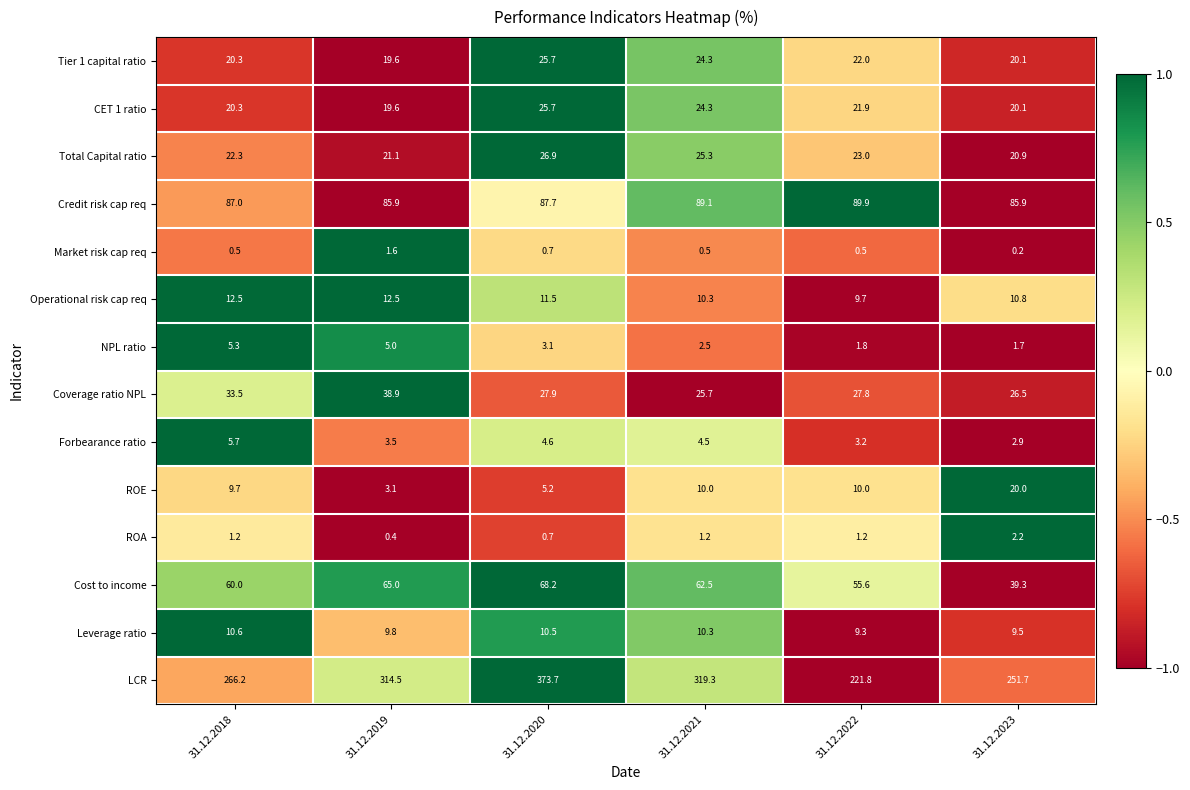

True or false: Forbearance ratio has a value of 2.7 at 31.12.2021.

False